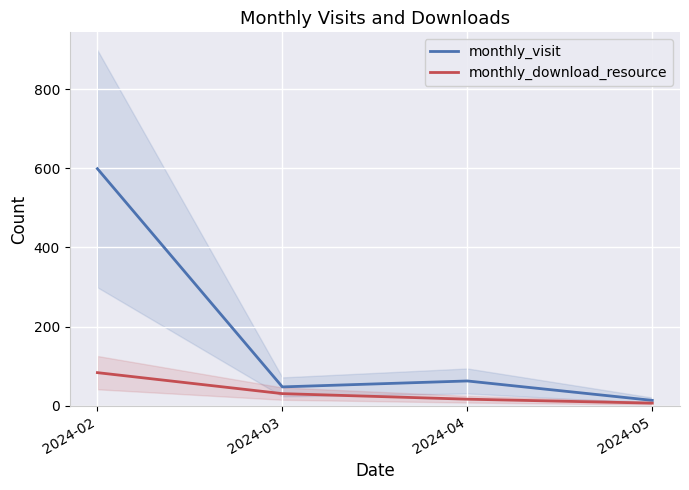

Is the value of monthly_visit at 2024-04 greater than the value of monthly_download_resource at 2024-05?

Yes